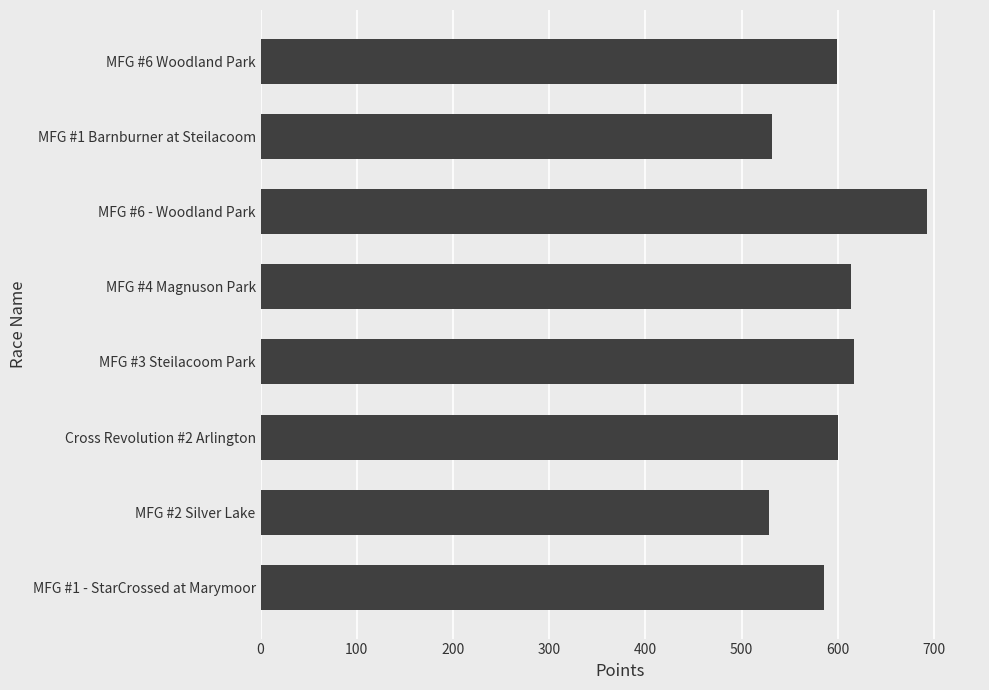

What is the change in value from MFG #4 Magnuson Park to MFG #6 - Woodland Park?

+79.1